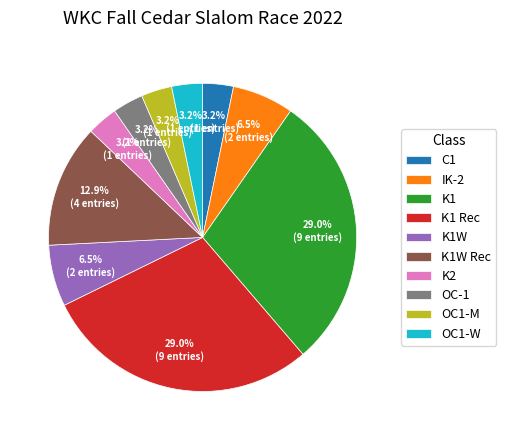

Which has a higher value, C1 or K1?

K1